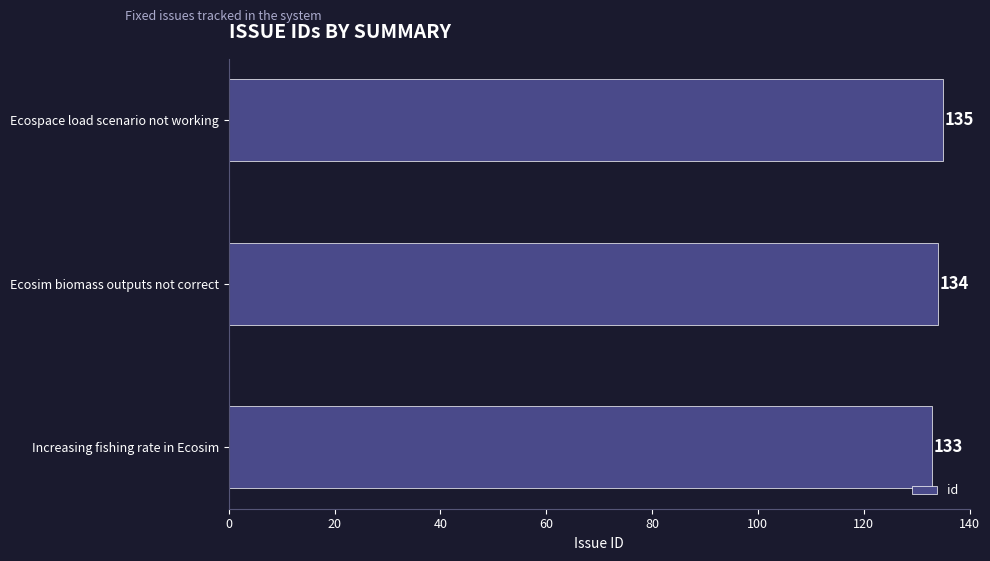

The value at Ecospace load scenario not working is 135. True or false?

True